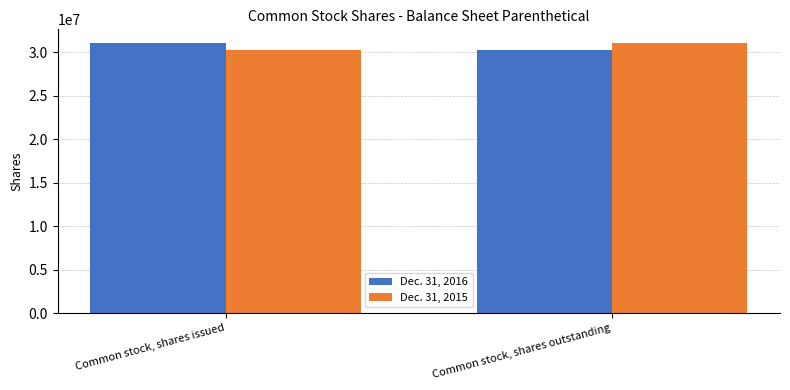

List the labels in order of Dec. 31, 2015 value, smallest first.

Common stock, shares issued, Common stock, shares outstanding